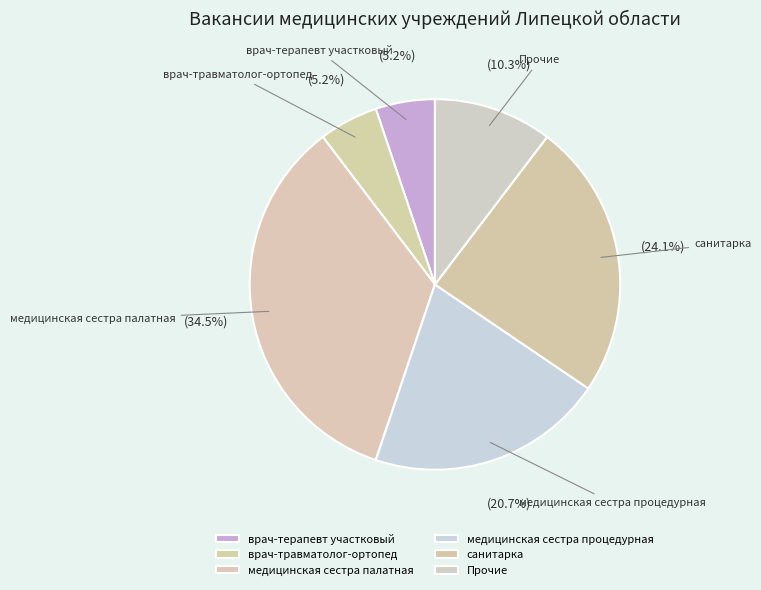

How many segments does this pie chart have?

6